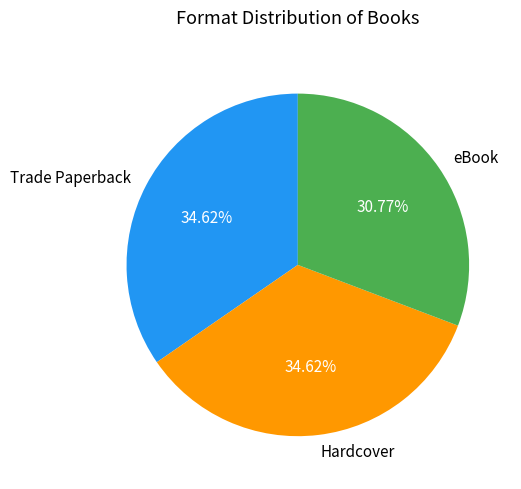

To the nearest percent, what is the difference between the largest and smallest slice percentages?

4%